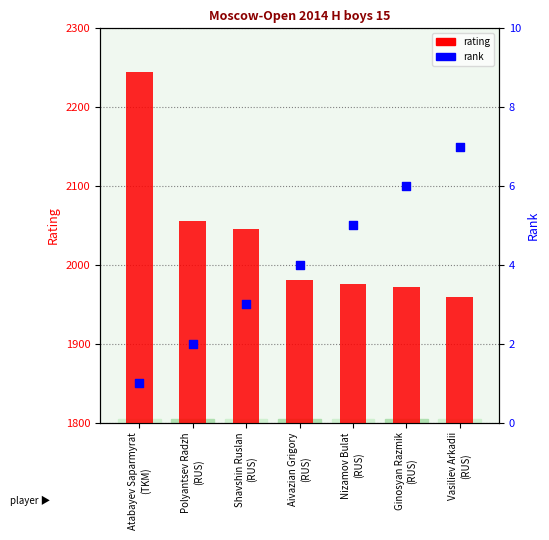

What are all the series names shown in the legend?

rating, rank